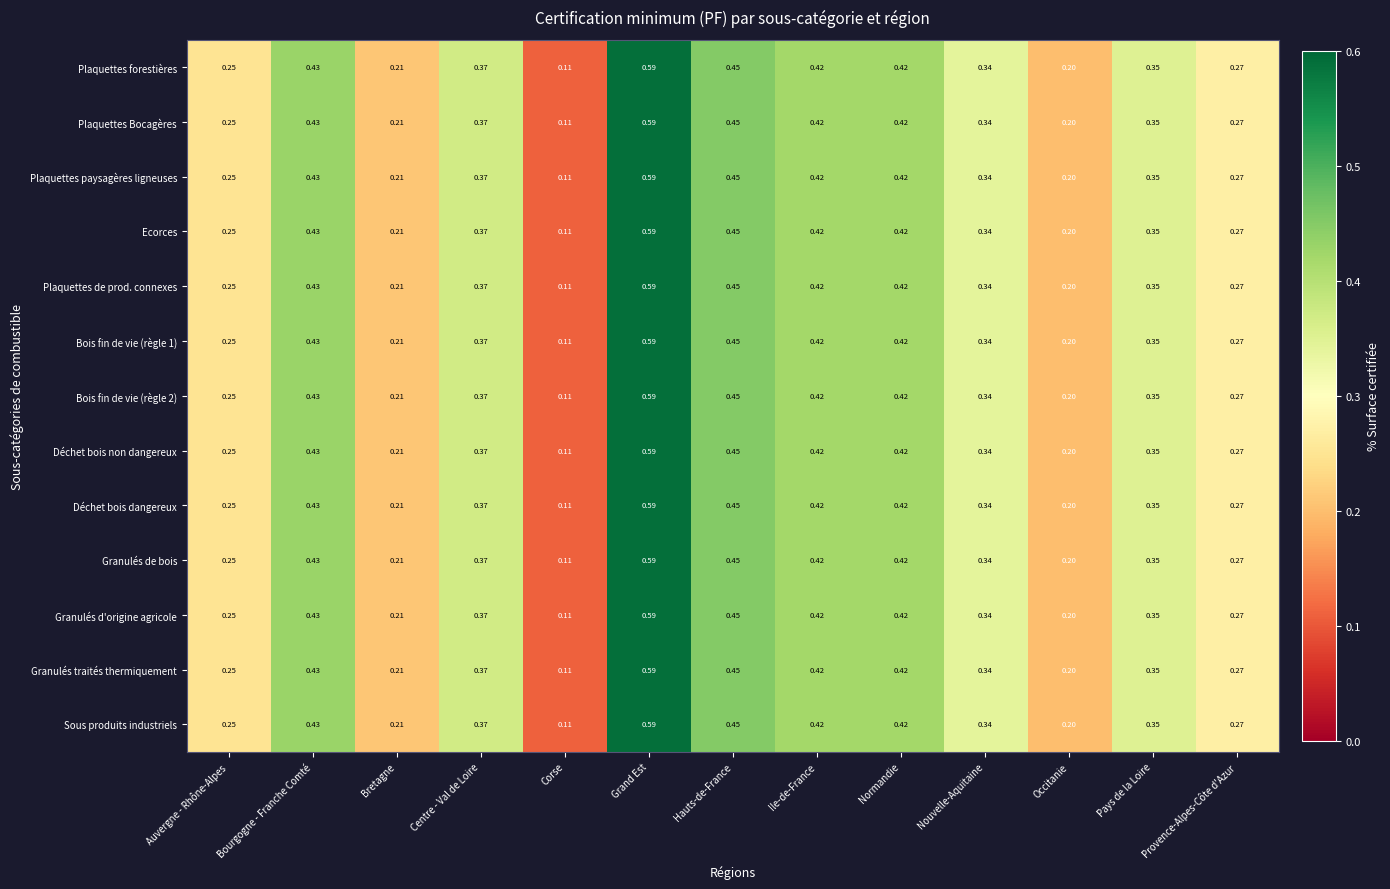

At how many categories does at least one series exceed 0?

13